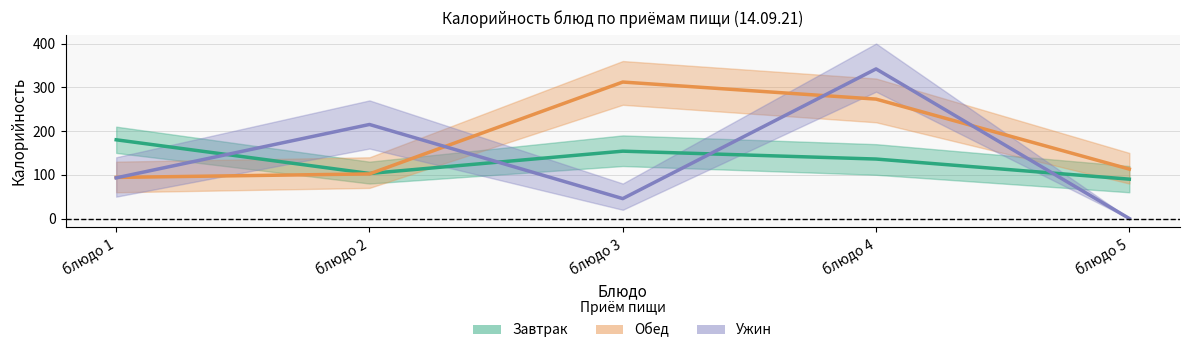

Which series has the largest total across all categories?

Обед